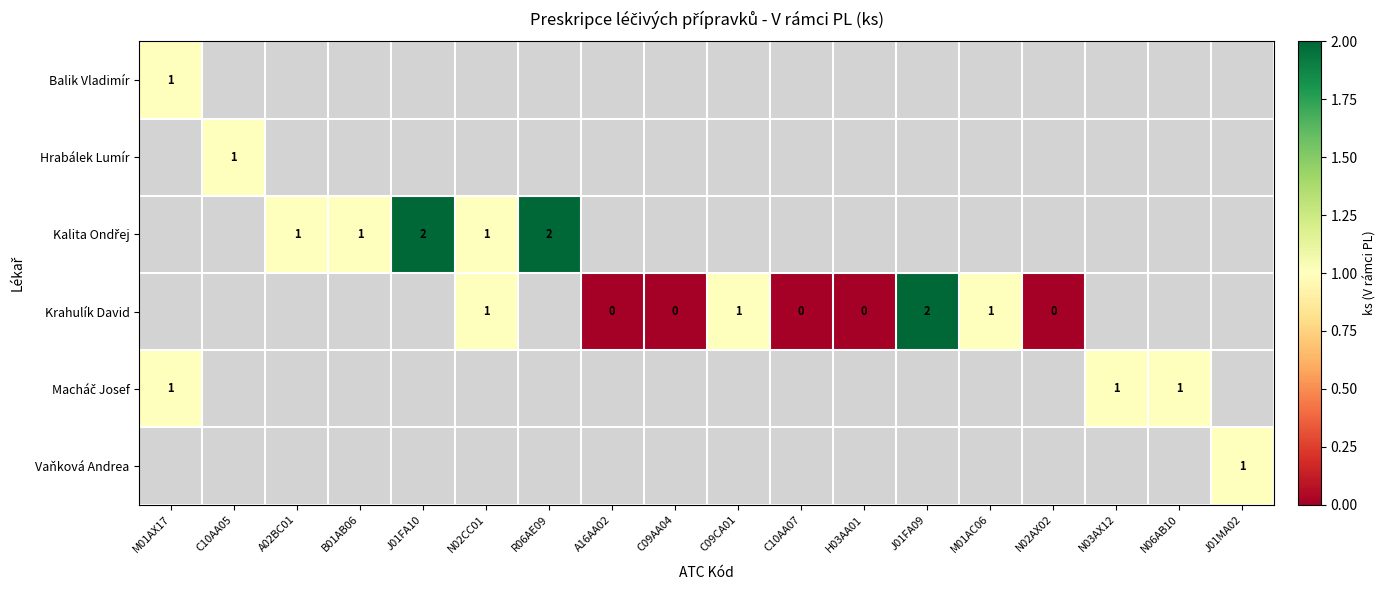

What is the maximum value shown in the chart?

2.0